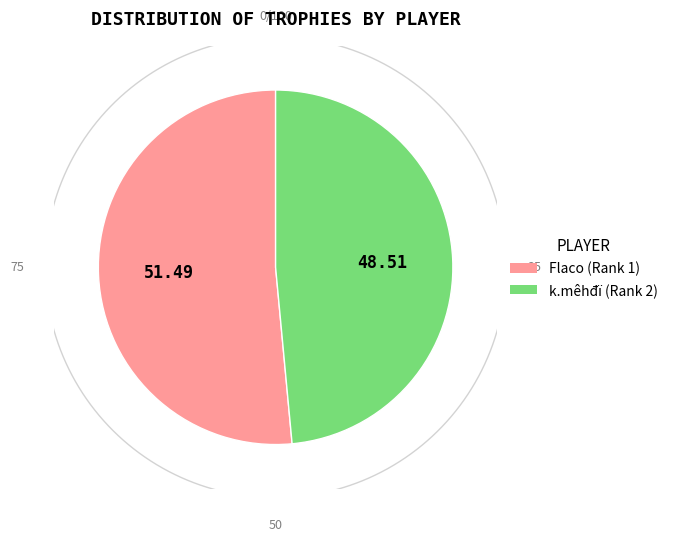

Is it true that k.mêhđï (Rank 2) is 49% of the pie?

True